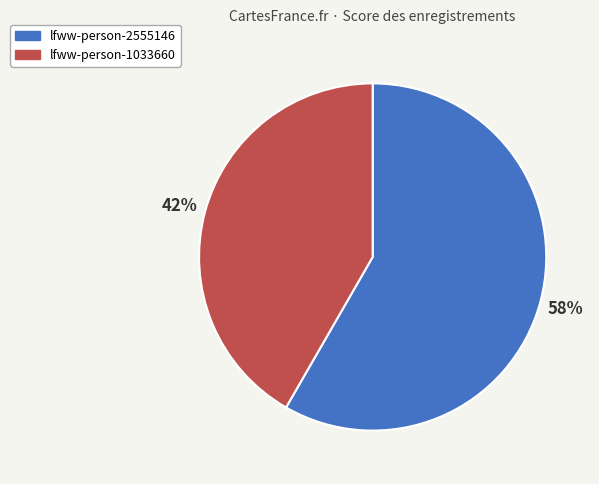

Is there any slice that represents more than half of the pie?

Yes